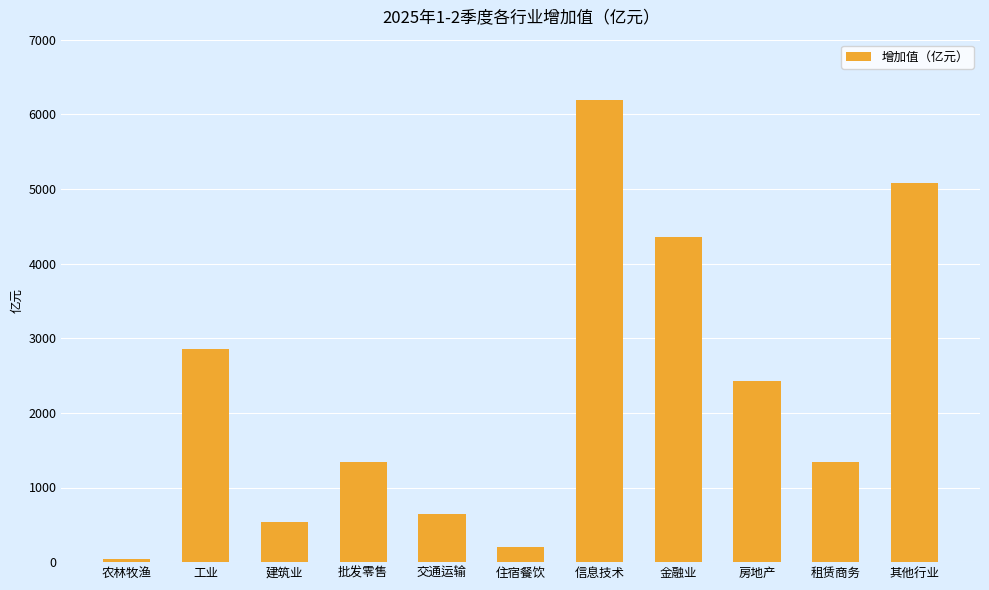

The value at 租赁商务 is 609.5. True or false?

False